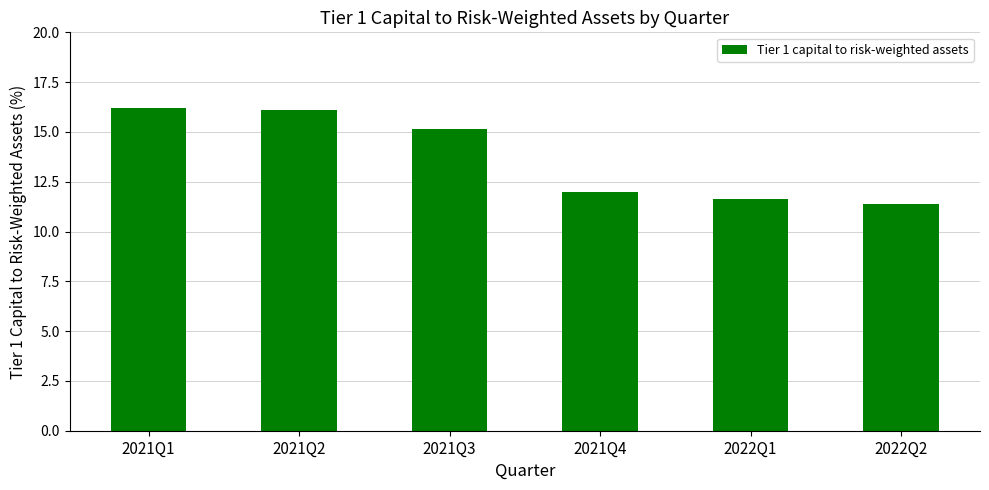

What is the difference between the second highest and minimum values?

4.7